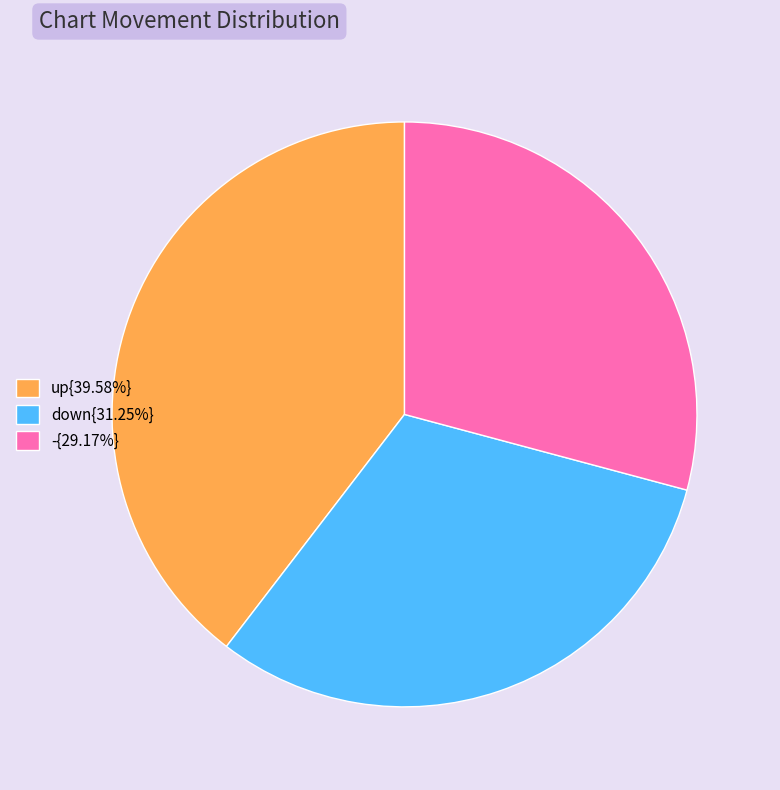

What is the ratio of the value at up{39.58%} to the value at down{31.25%}?

1.3